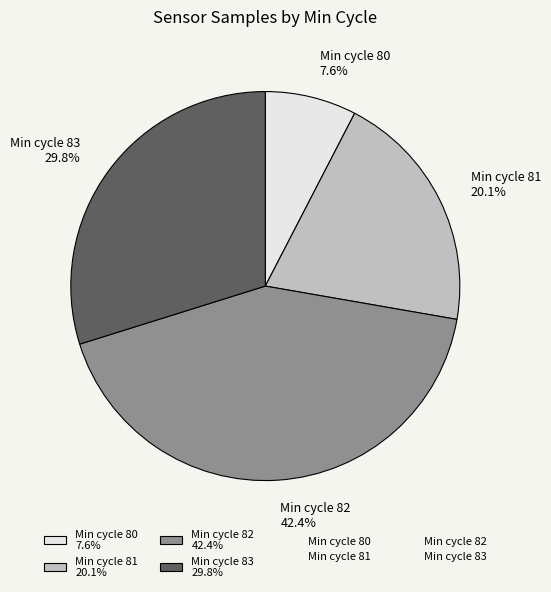

What is the smallest slice in the pie chart?

Min cycle 80 7.6%